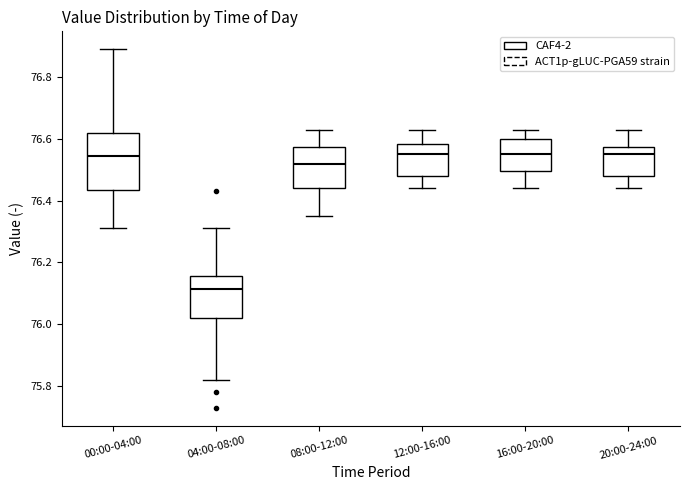

Which box is the tallest, from its lower edge to its upper edge?

00:00-04:00